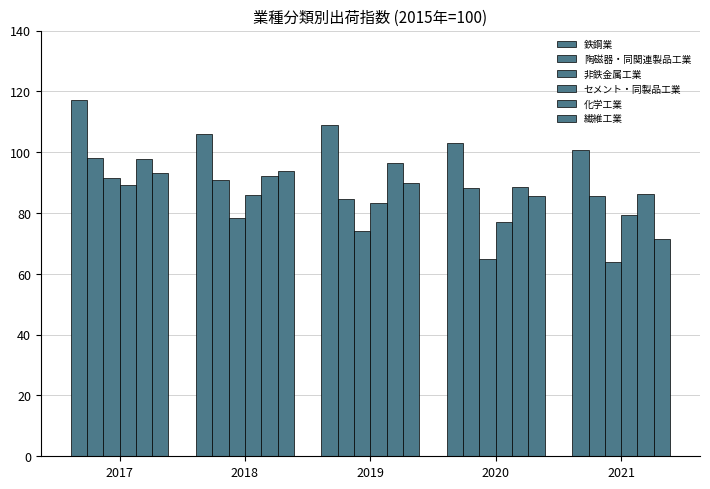

How many data points in セメント・同製品工業 are less than 83?

2